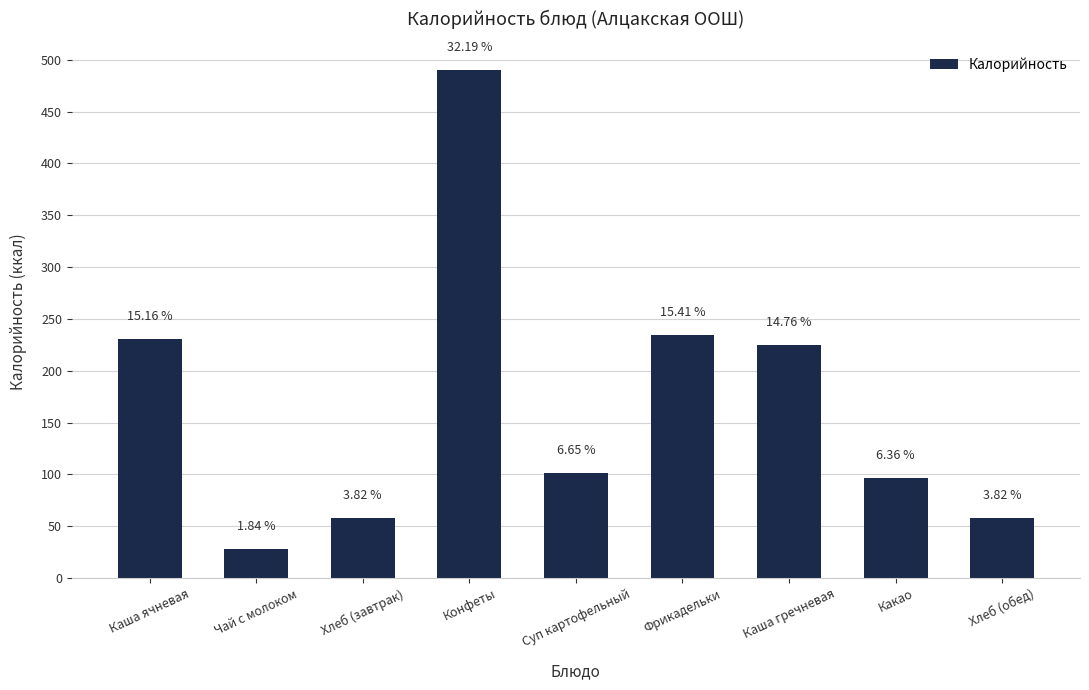

What is the maximum value shown in the chart?

490.0